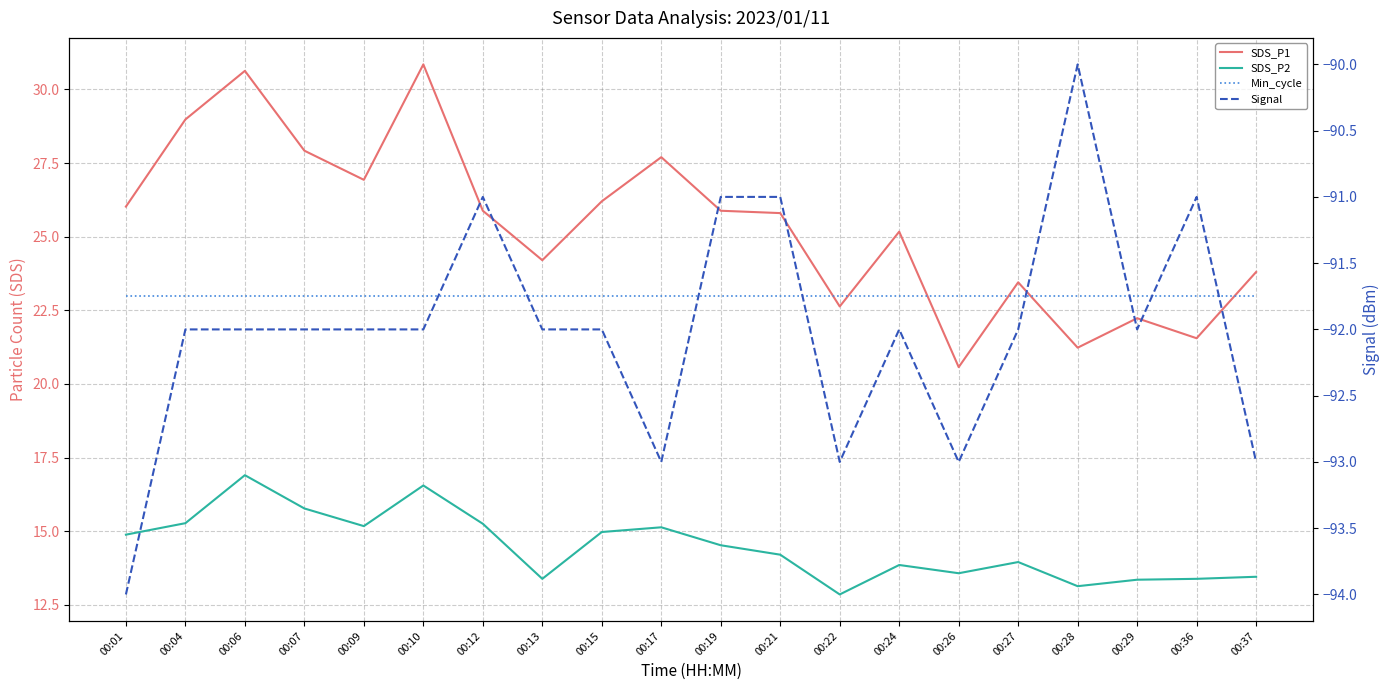

How many lines are shown in the chart?

4